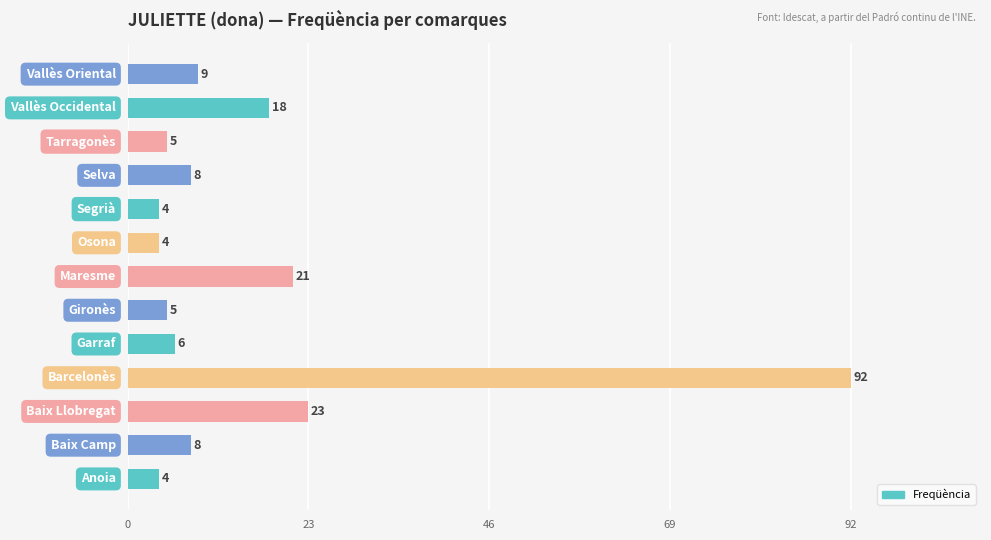

What is the difference between the second highest and minimum values?

19